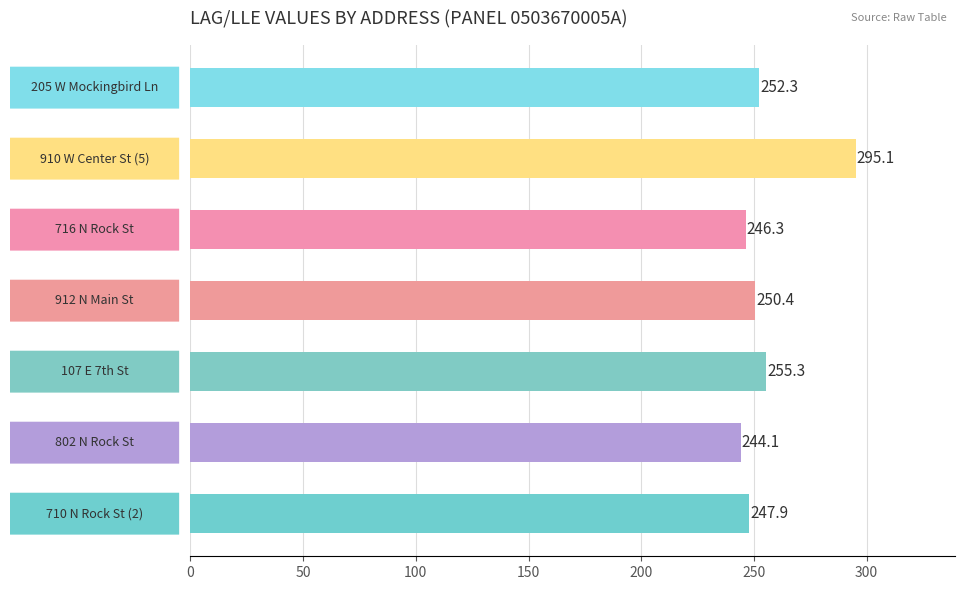

What is the difference between the second highest and second lowest values?

9.0